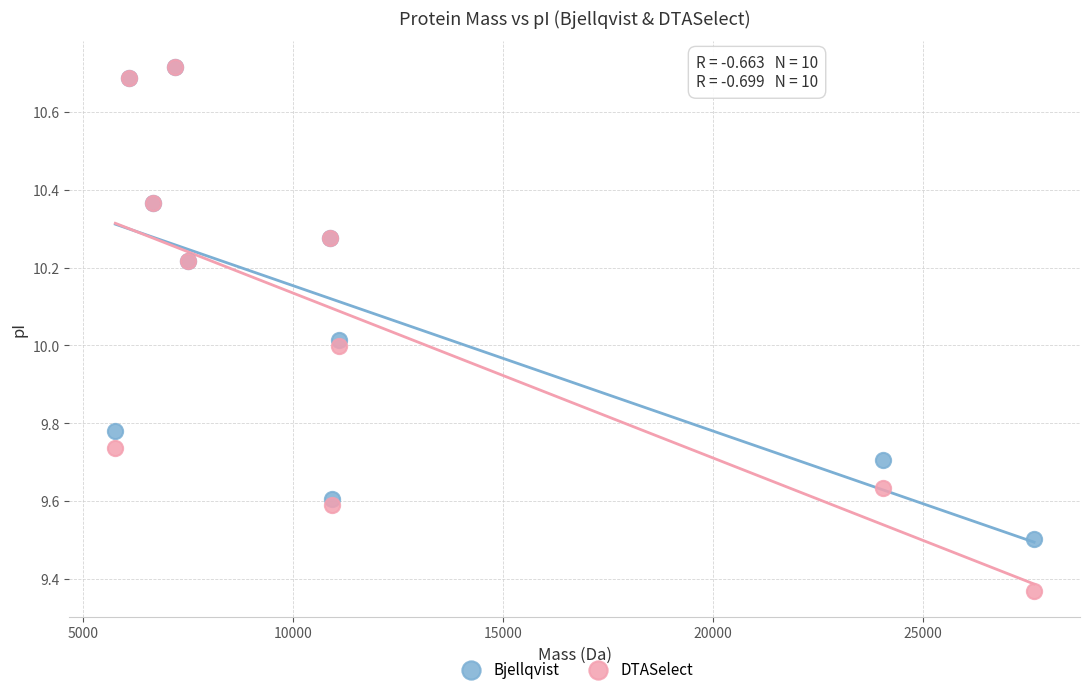

Which series has the largest Y range (max minus min)?

DTASelect